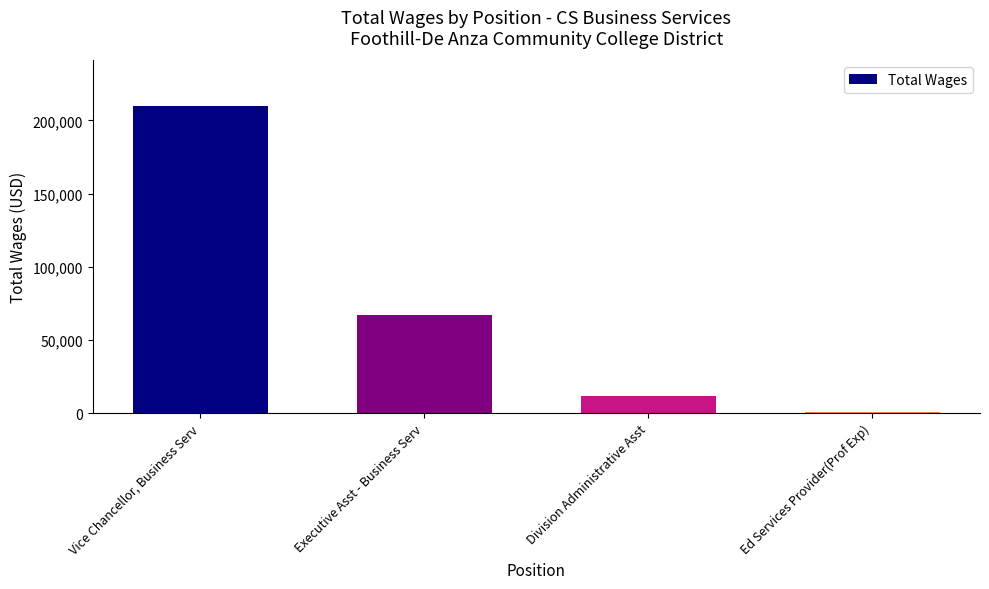

Reading left to right, list all the values displayed in this chart.

209466	66970	11519	900